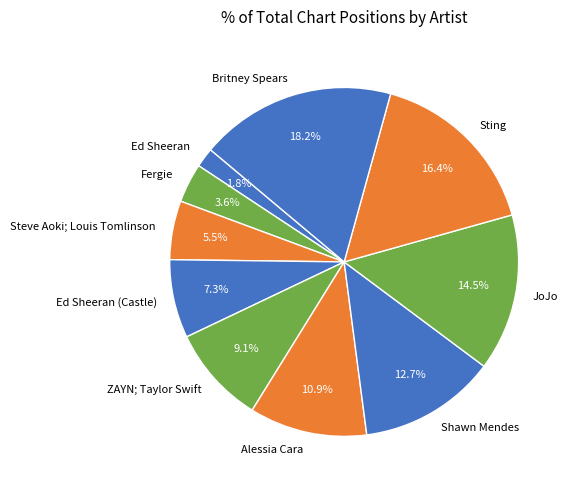

Does any single category account for the majority?

No